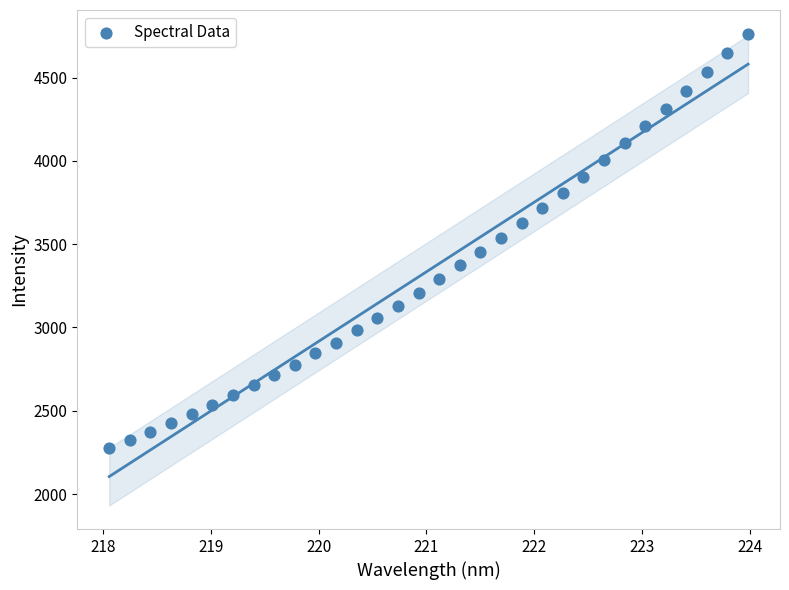

What is the range of X values (max minus min)?

5.9